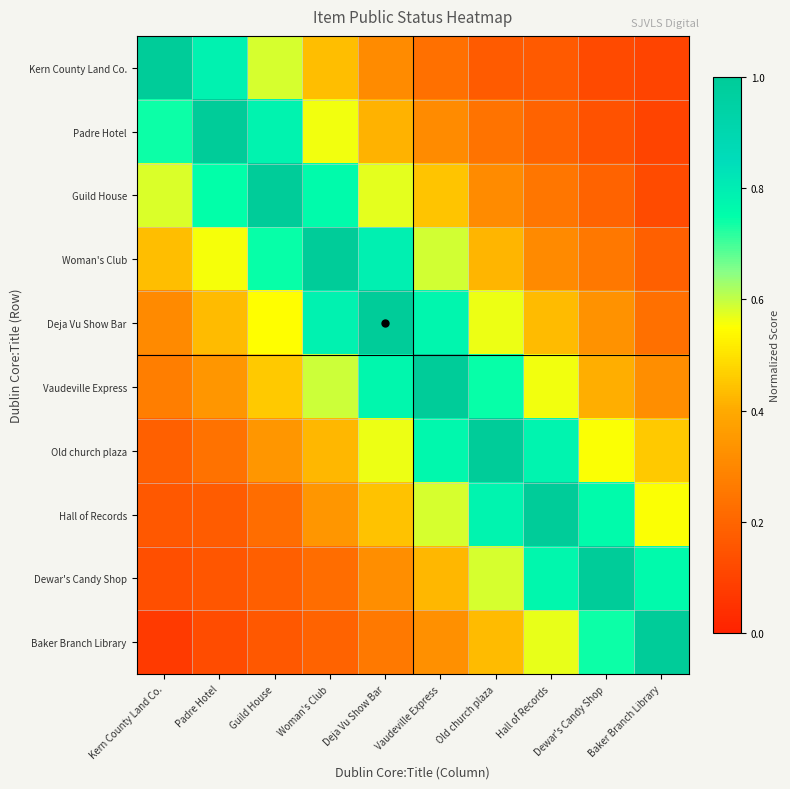

At which category is the sum across all series the highest?

Vaudeville Express